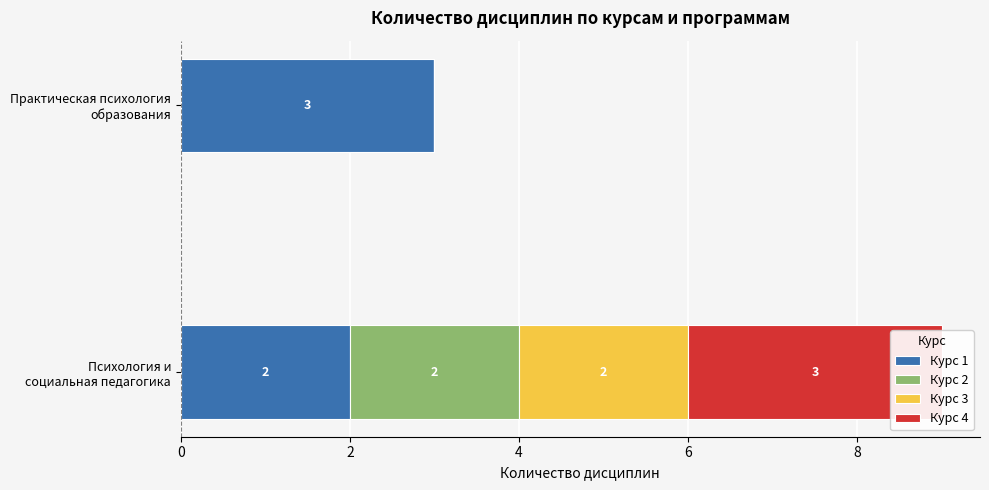

How many bars are there in each group?

4